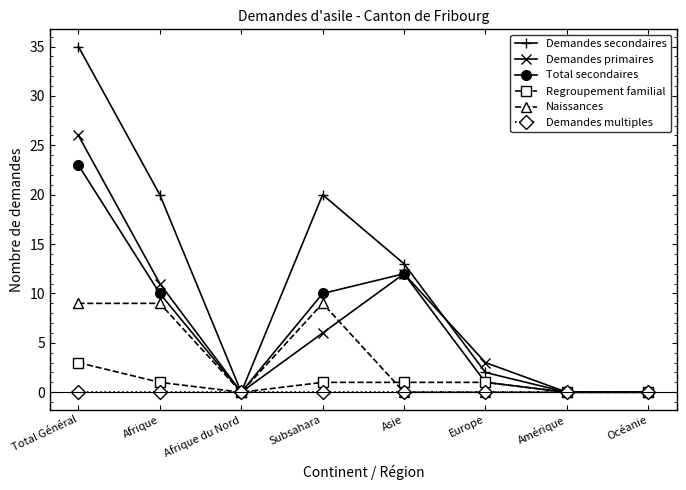

Is the value of Regroupement familial at Total Général greater than the value of Total secondaires at Afrique?

No